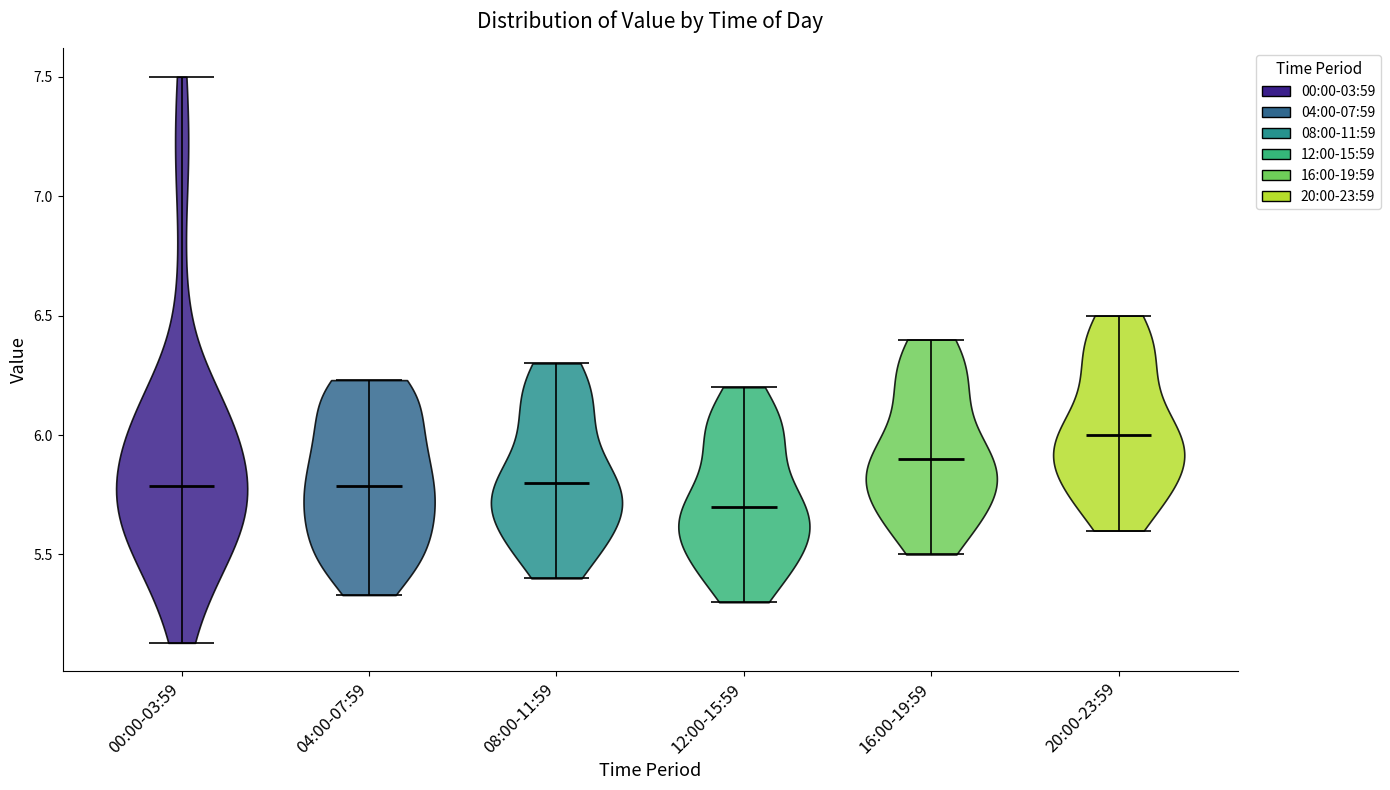

What is the lowest point the violin for 00:00-03:59 reaches on the y-axis? The values are not printed on the chart, so give them approximately, as read against the axis.

5.15